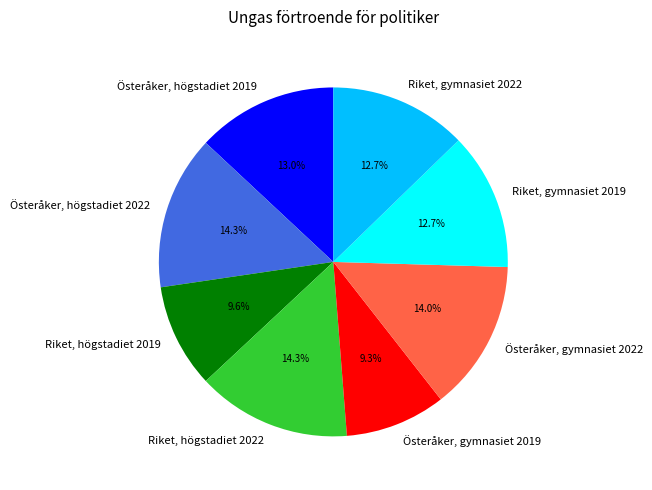

What is the ratio of the value at Riket, gymnasiet 2022 to the value at Österåker, gymnasiet 2019?

1.4